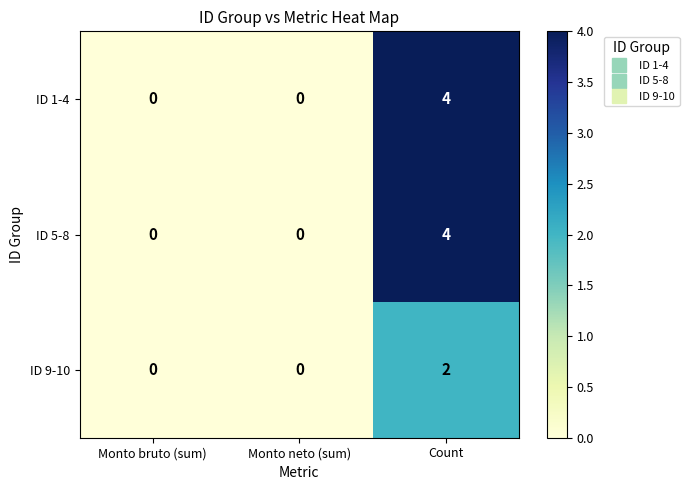

At which category is the sum across all series the highest?

Count